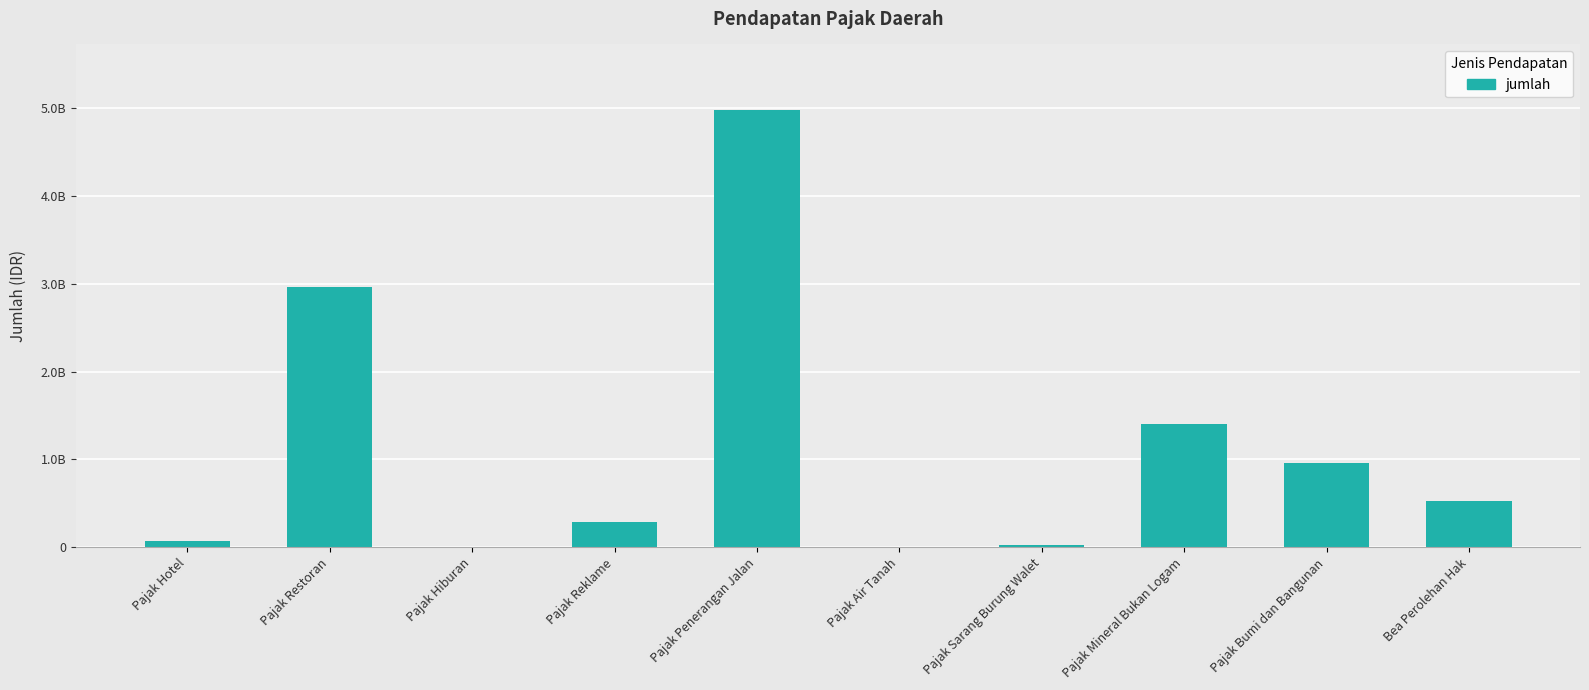

True or false: the data shows 22550000.0 at Pajak Sarang Burung Walet.

True